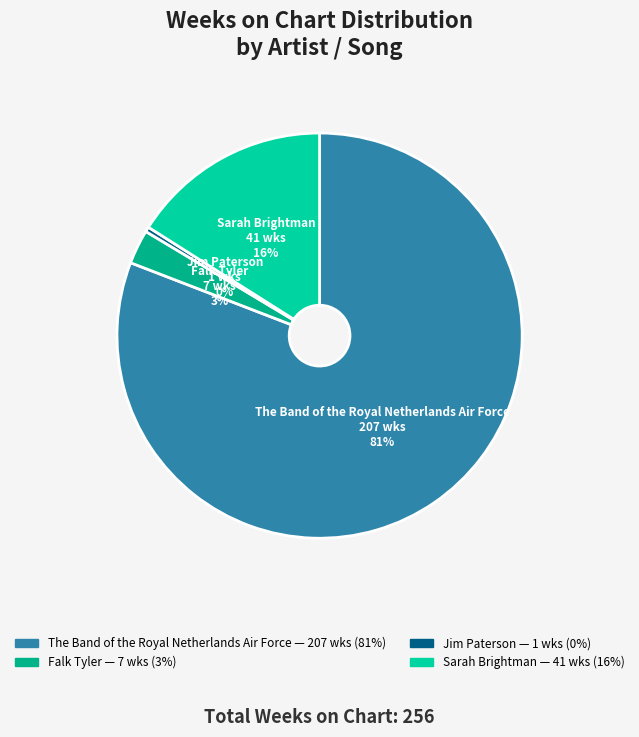

Does any single category account for the majority?

Yes